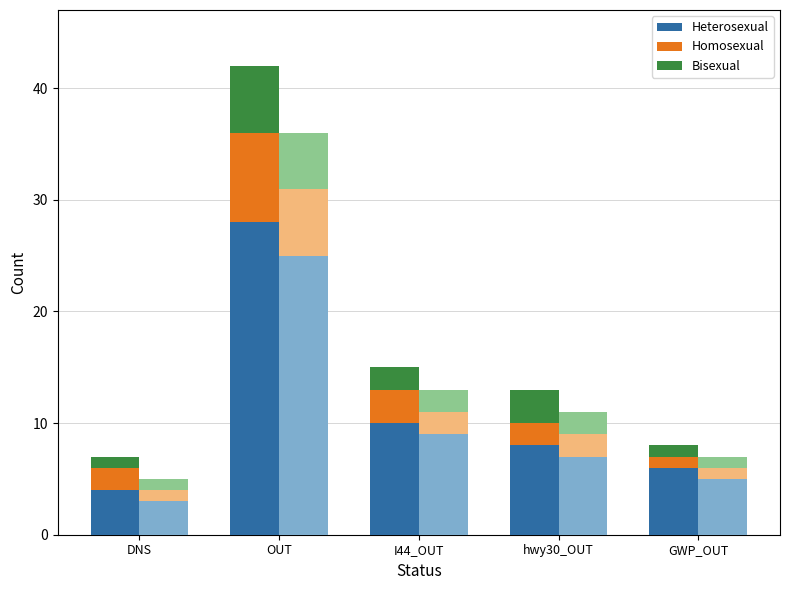

What is the value of the Homosexual bar at the 2nd from the left?

8